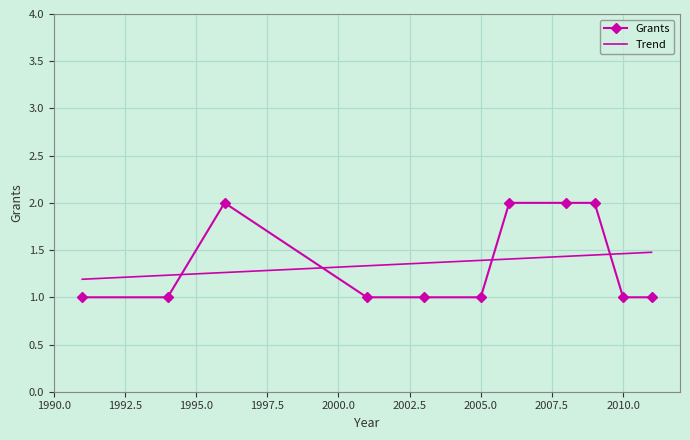

Which series has the widest spread of values?

Grants